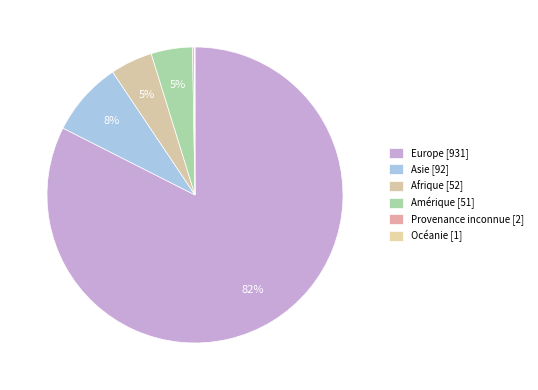

Do Europe and Amérique together represent more than half of the pie?

Yes